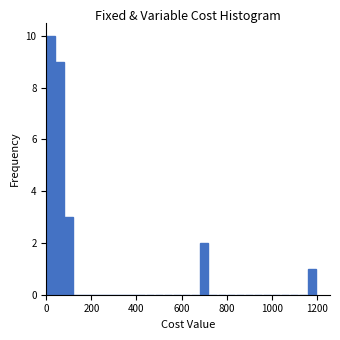

Around what value on the x-axis is the tallest bar? Give the approximate position of its centre, as read against the axis.

20